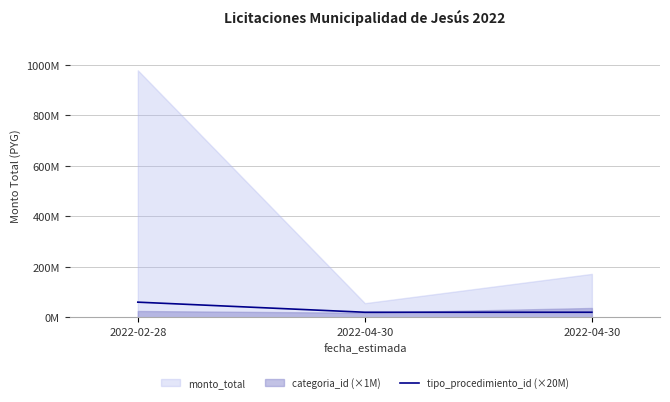

Which category has the highest value across all series?

2022-02-28